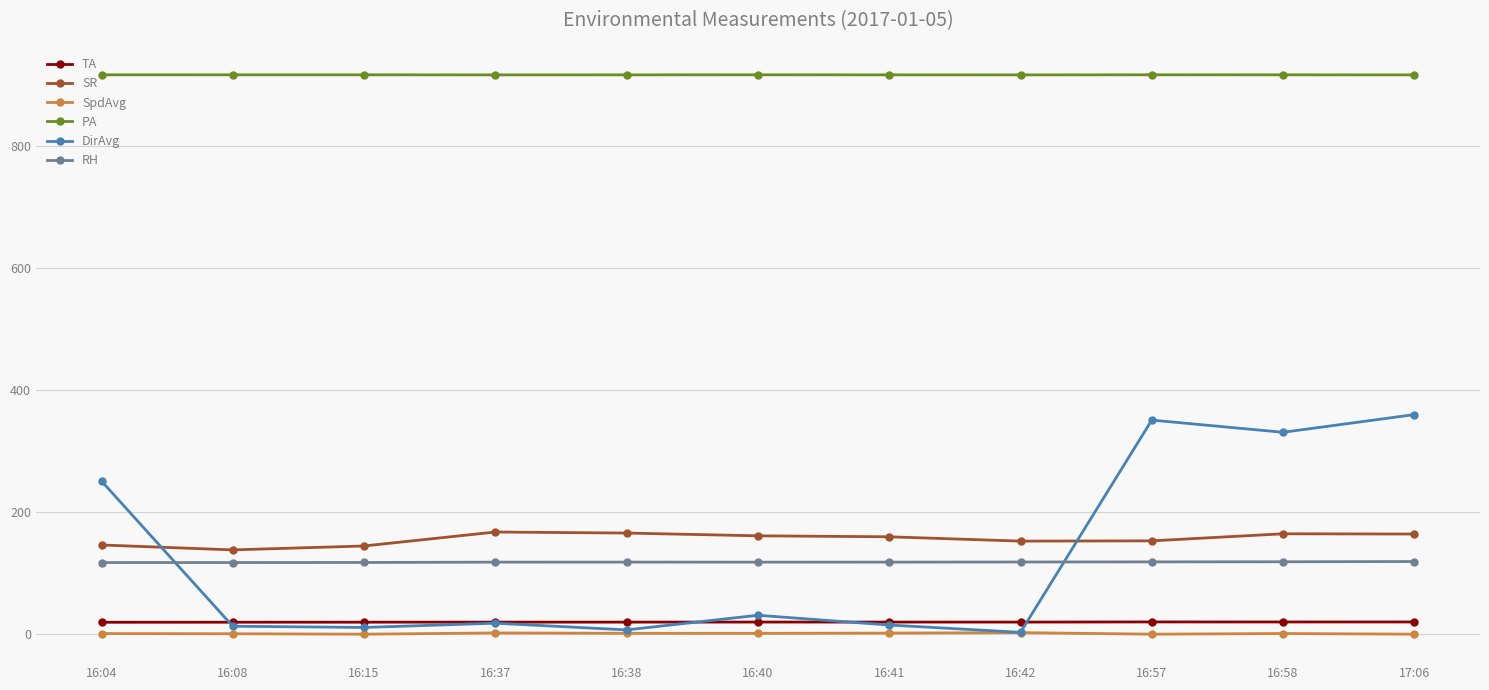

What is the highest value of the PA series?

917.2